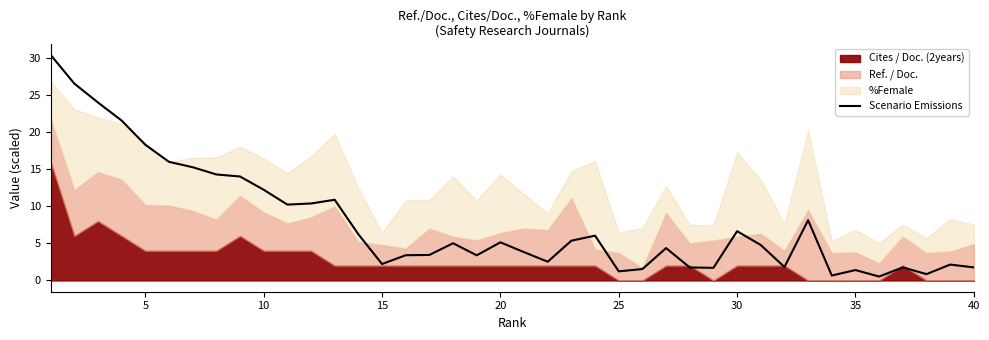

The value at 10 is 14.1. True or false?

False